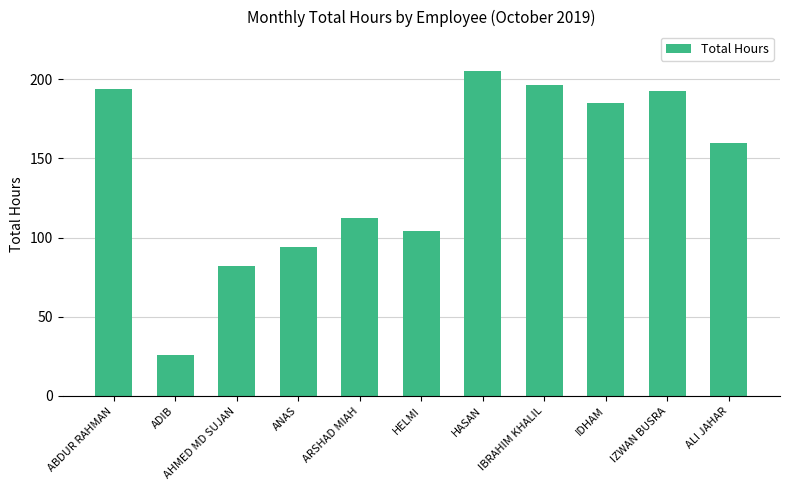

What is the sum of the values at IBRAHIM KHALIL and HELMI?

300.4